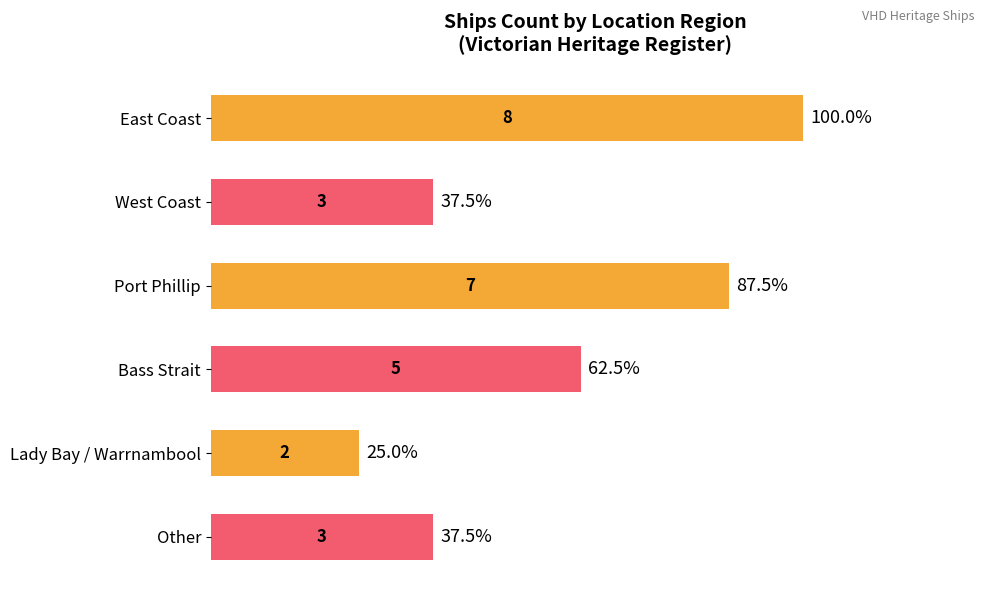

What is the label of the 3rd bar from the top?

Port Phillip